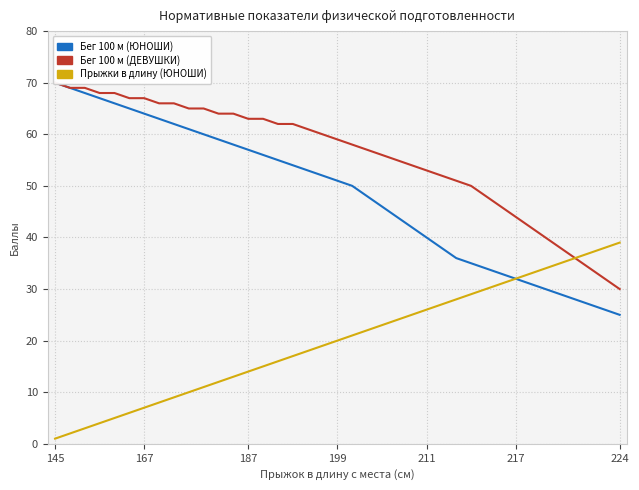

Is it true that Прыжки в длину (ЮНОШИ) equals 47 at 28?

False